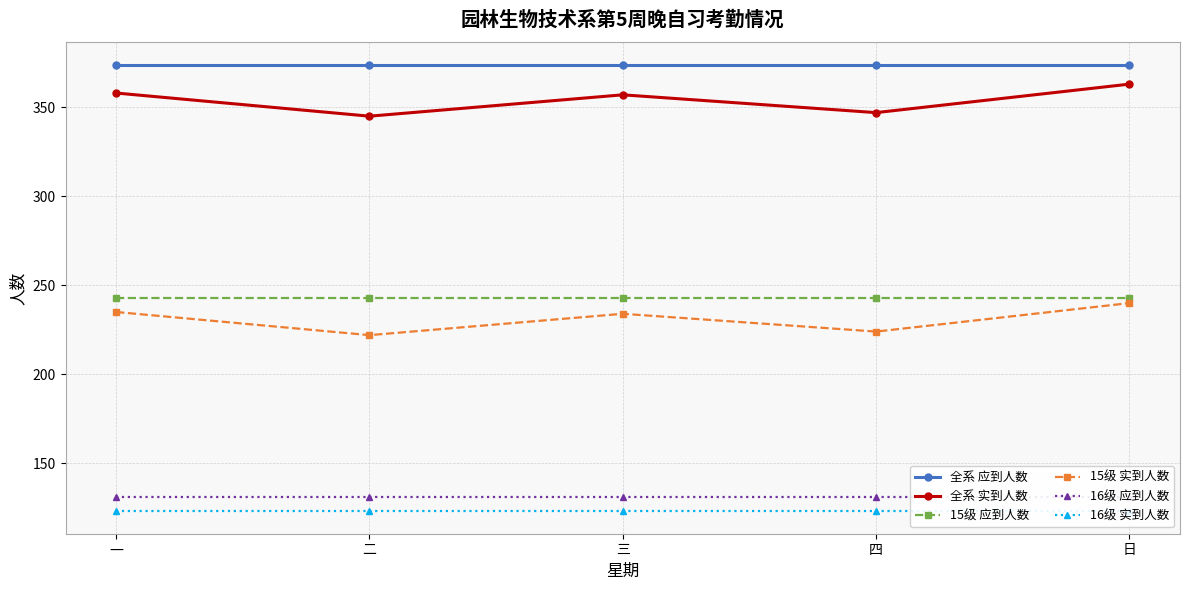

What is the minimum value for 全系 应到人数?

374